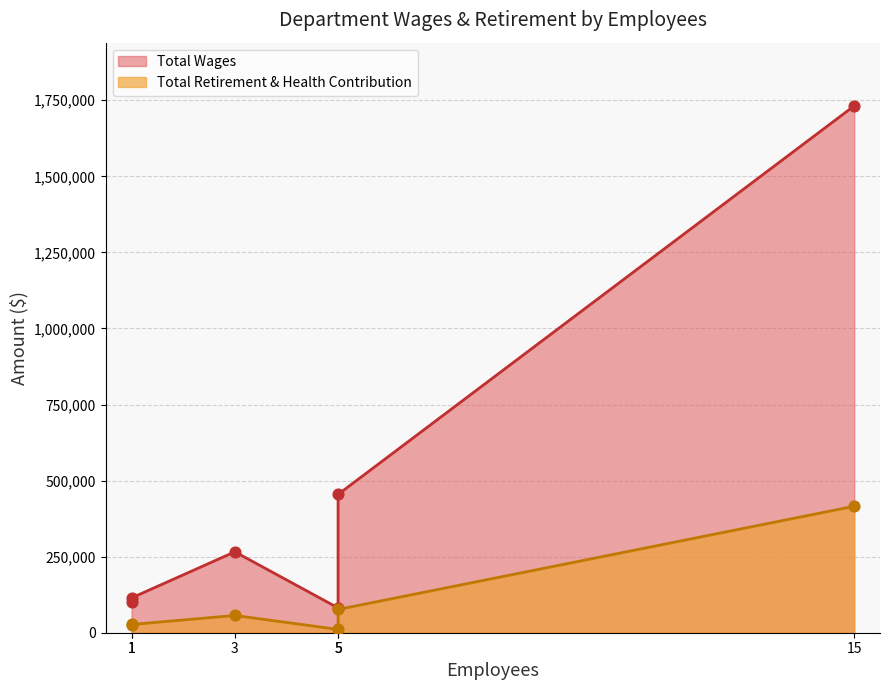

Which series has the widest spread of Y values?

Total Wages